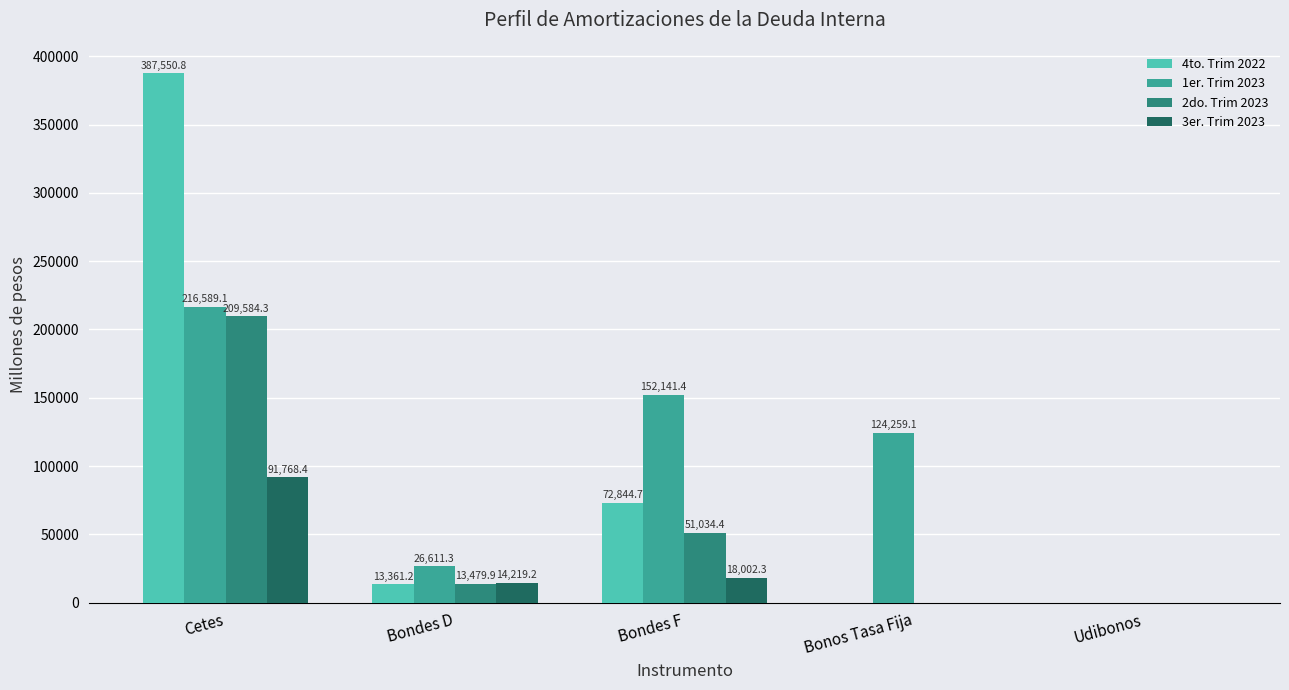

Is the value of 2do. Trim 2023 at Bondes F greater than the value of 4to. Trim 2022 at Cetes?

No